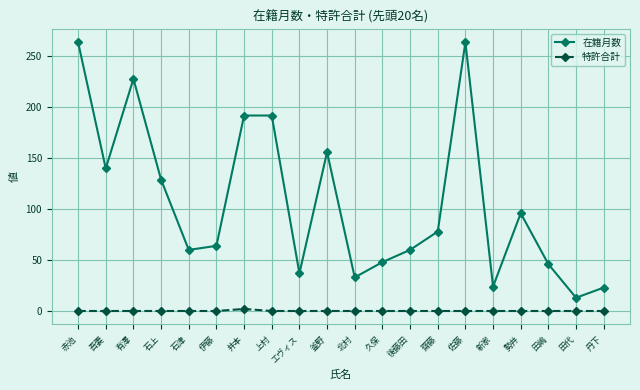

Which series has the largest range (max minus min)?

在籍月数